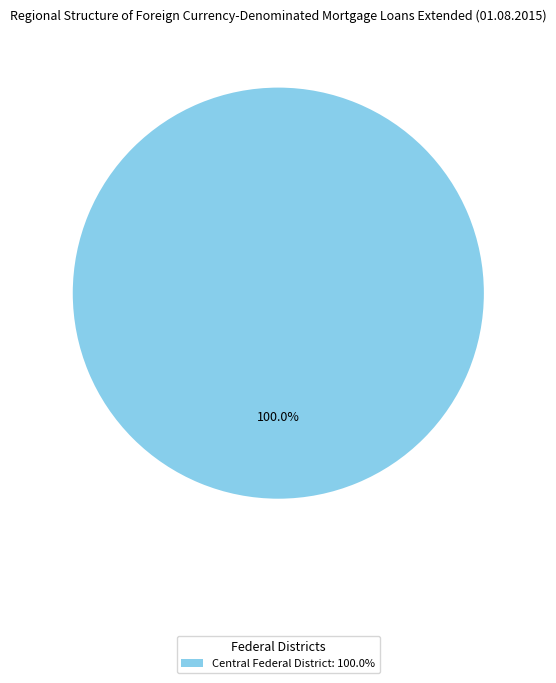

Count the number of slices in the pie.

1